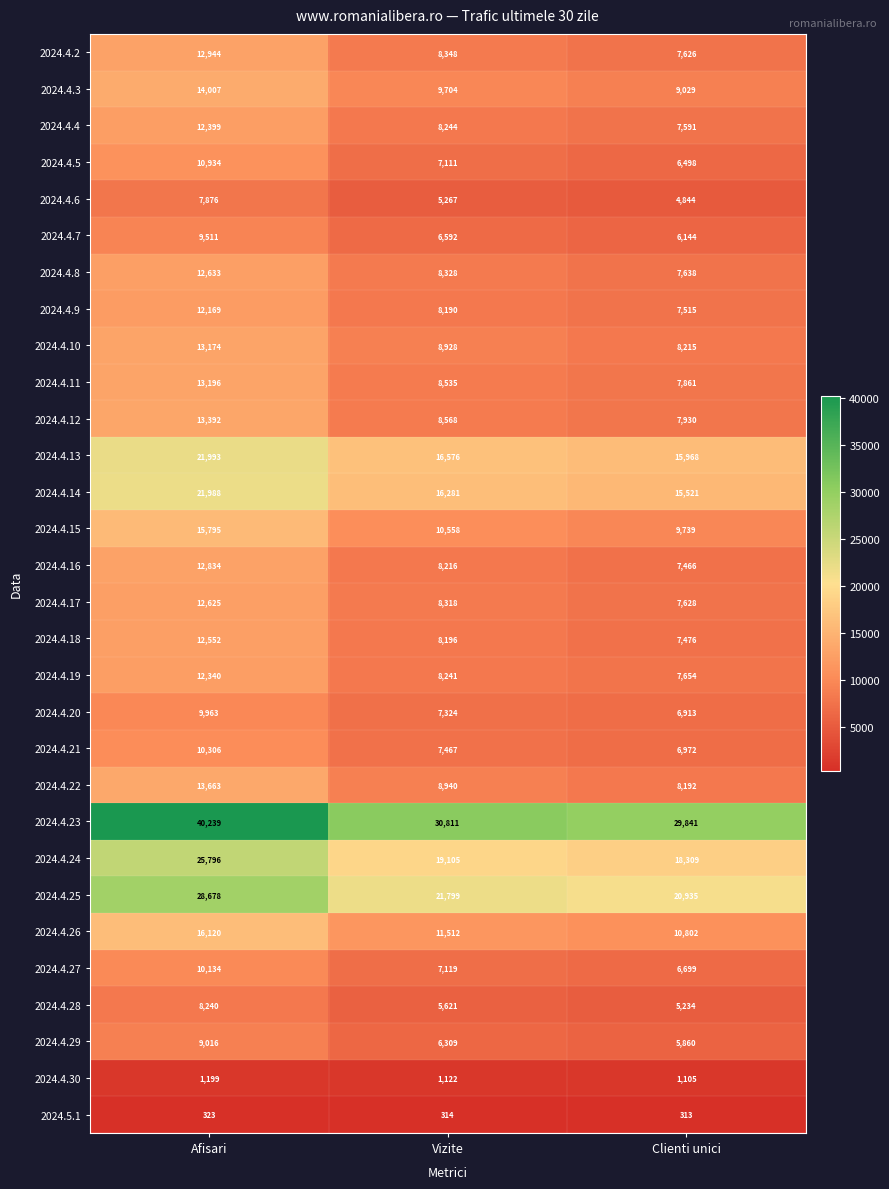

What is the difference between the highest and lowest values at Vizite?

30497